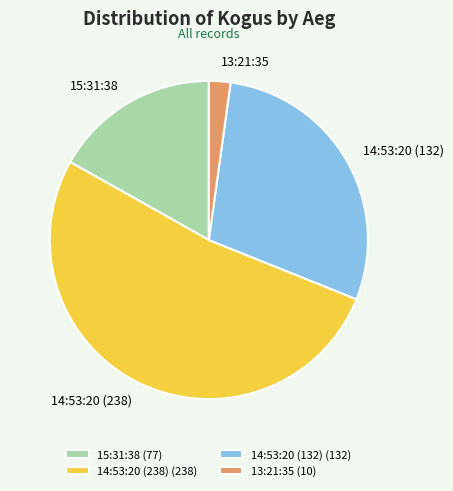

Which has a higher value, 14:53:20 (132) or 15:31:38?

14:53:20 (132)